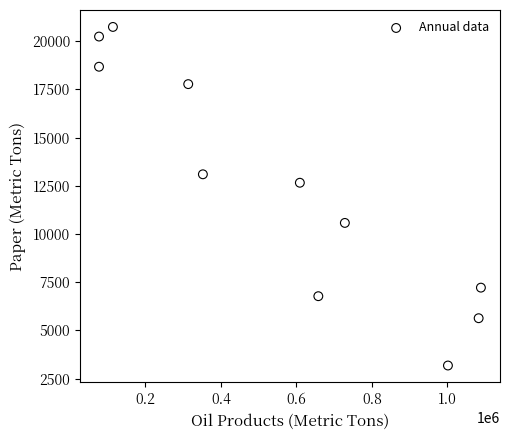

What Y value in the scatter plot is closest to 11961?

12660